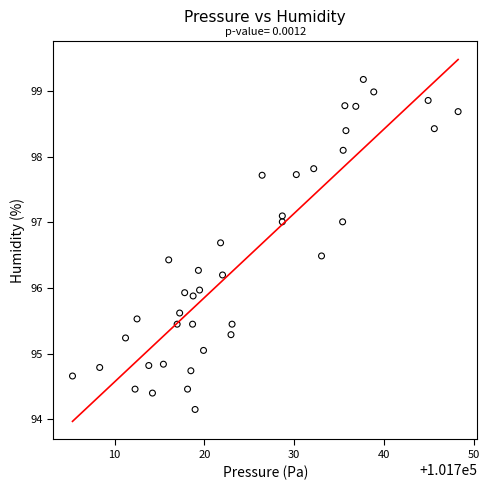

What is the range of Y values (max minus min)?

5.0